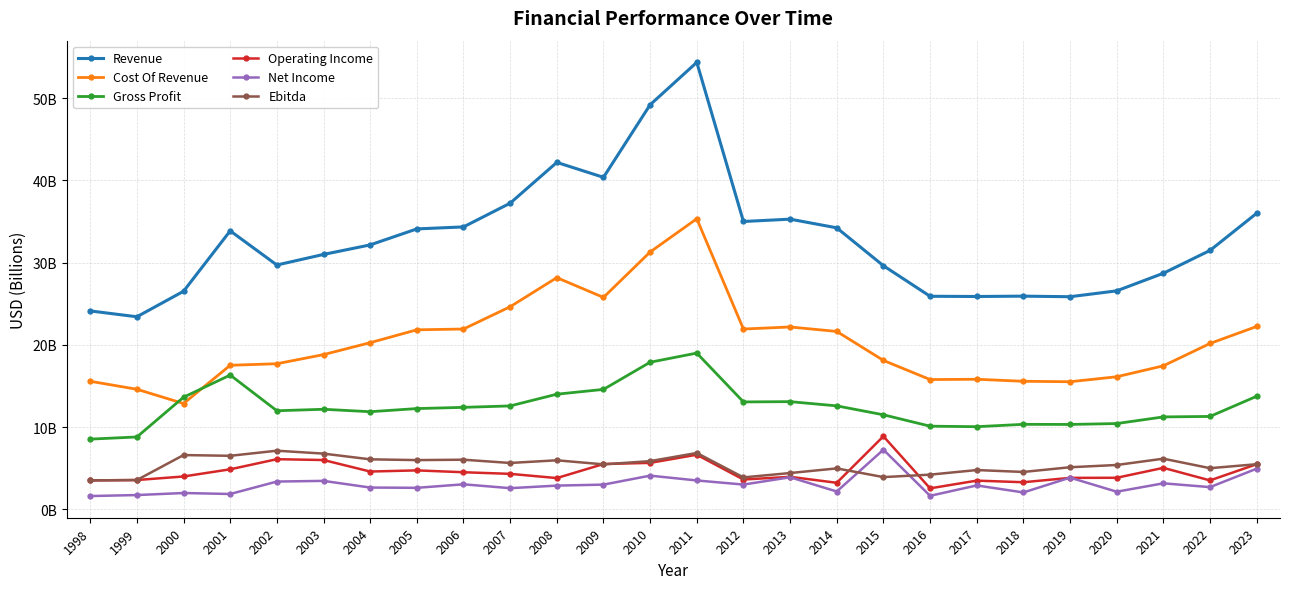

What are all the series names shown in the legend?

Revenue, Cost Of Revenue, Gross Profit, Operating Income, Net Income, Ebitda